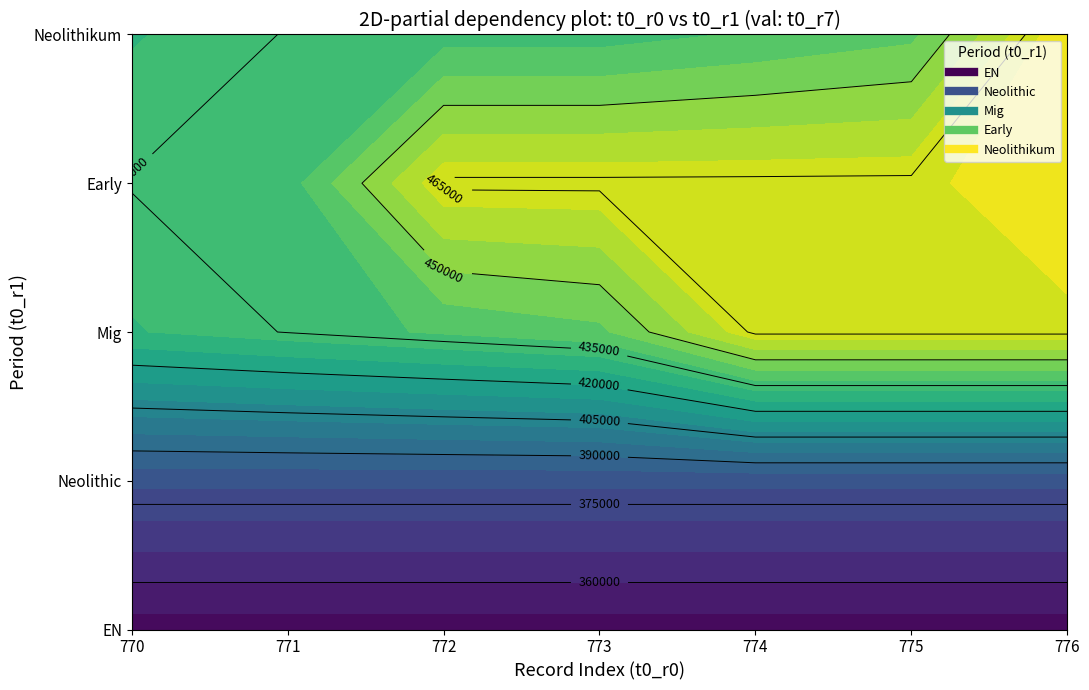

What is the difference between the maximum and minimum values in the Neolithic series?

6